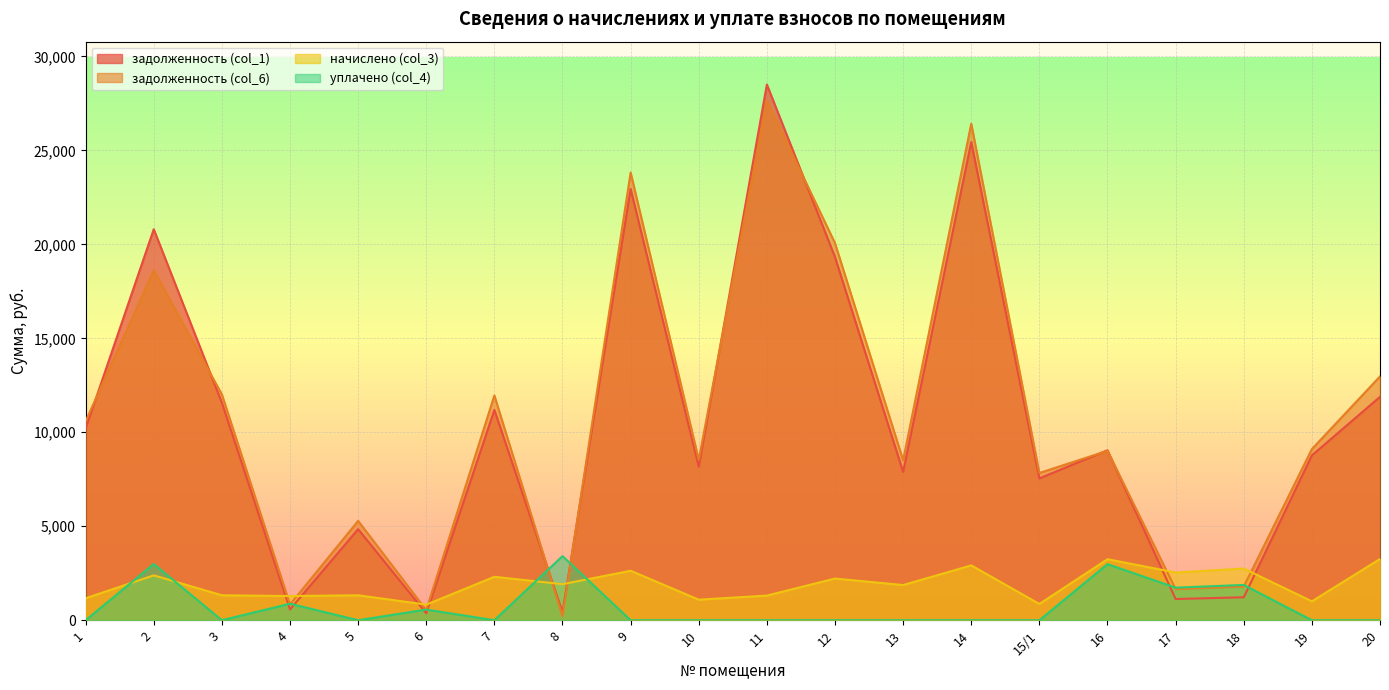

At which label is задолженность (col_6) closest to 13923?

20